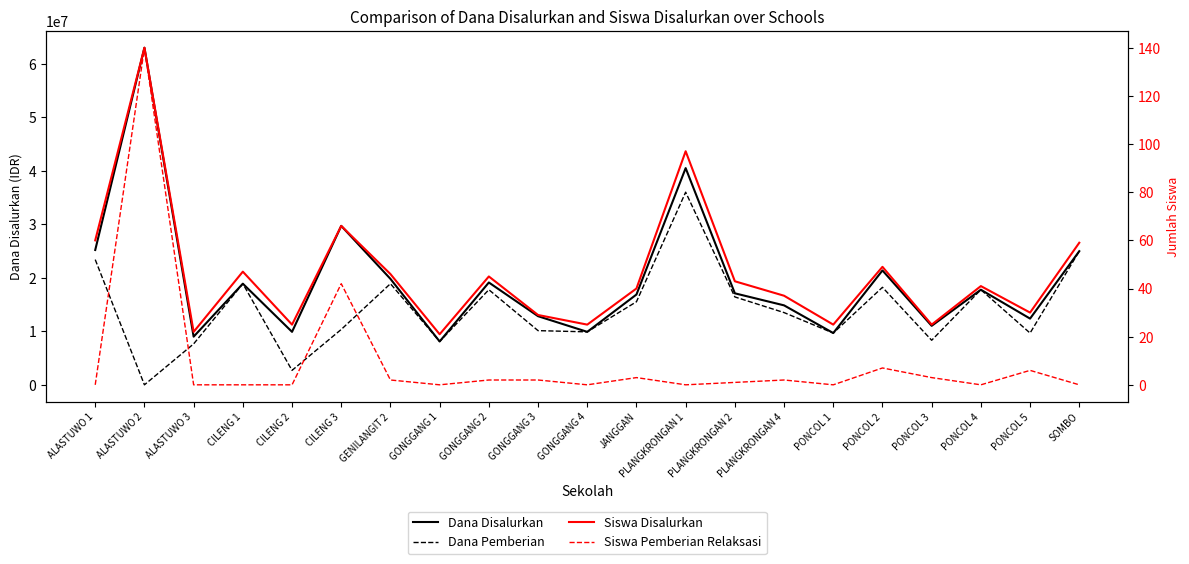

What is the label of the 11th point from the left?

GONGGANG 4